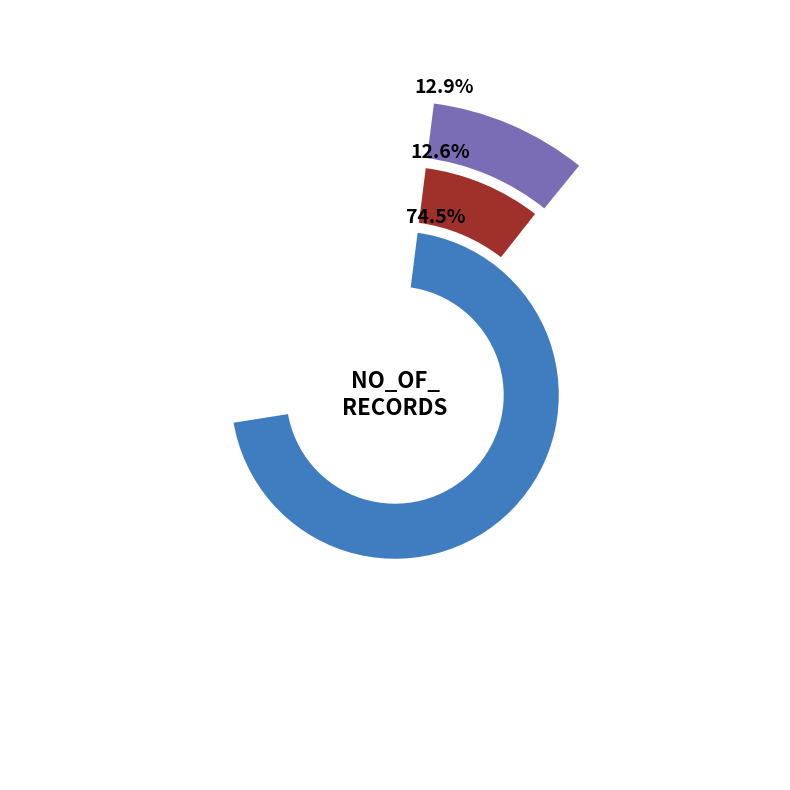

What is the ratio of the value at RPPR_PROJECT_GEN_INFO to the value at RPPR_FIELD_TST_WET_NONFREEZE?

1.0